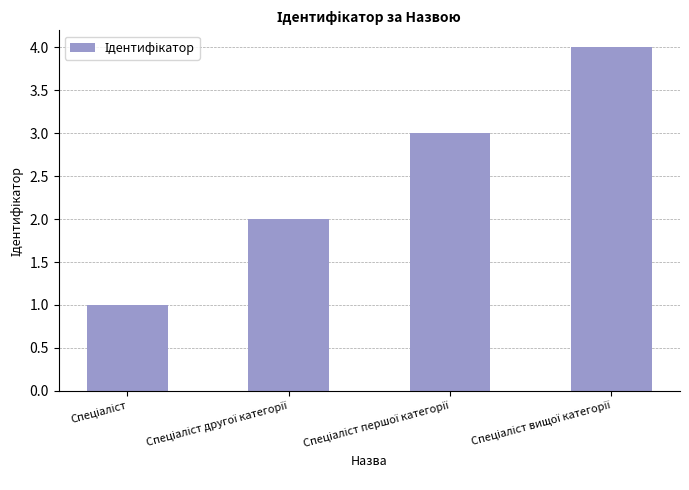

What is the greatest value displayed?

4